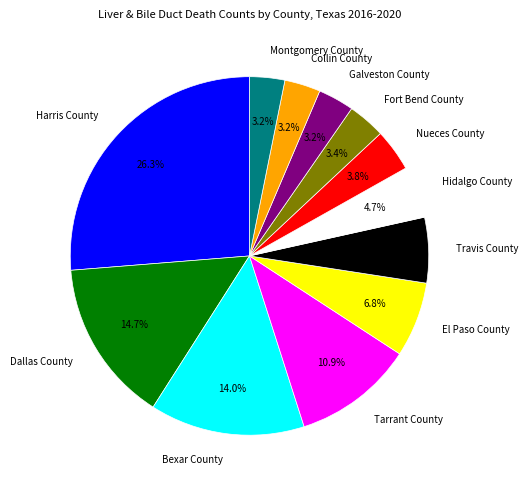

What percentage is the Nueces County slice, to the nearest percent?

4%